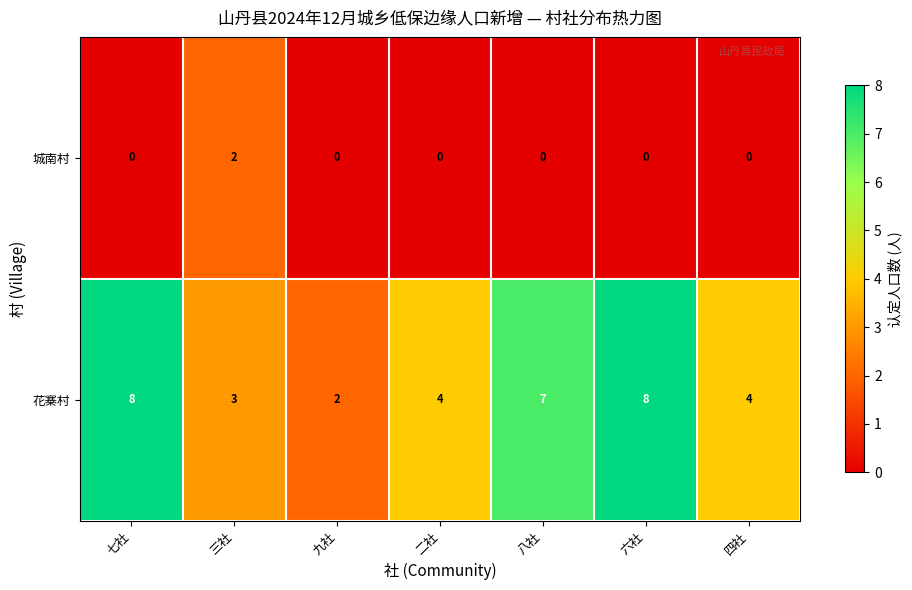

Reading left to right, list all the values displayed in this chart.

城南村: 0	2	0	0	0	0	0
花寨村: 8	3	2	4	7	8	4